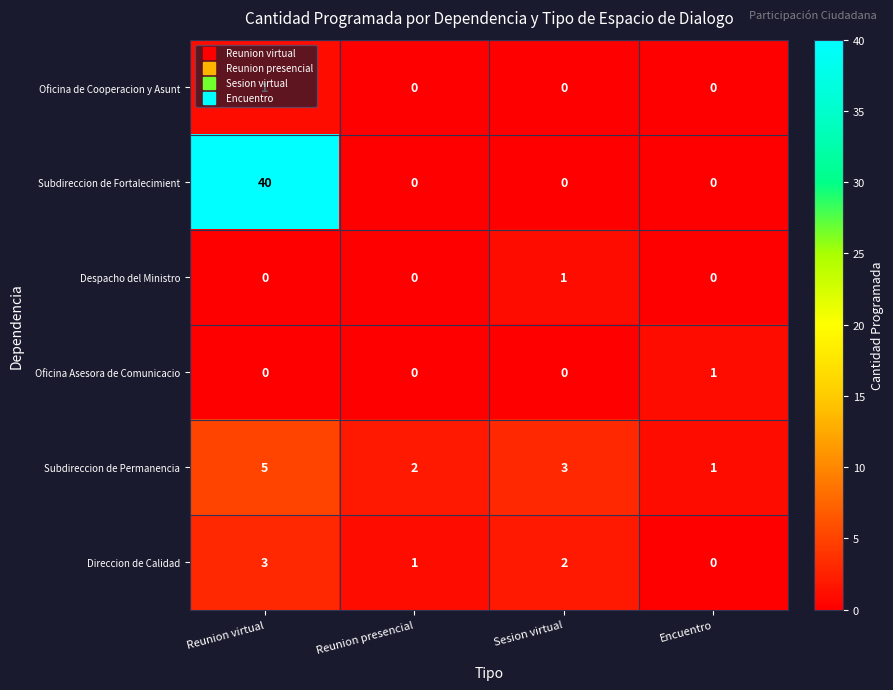

Which series changed the most between Reunion virtual and Reunion presencial?

Subdireccion de Fortalecimient